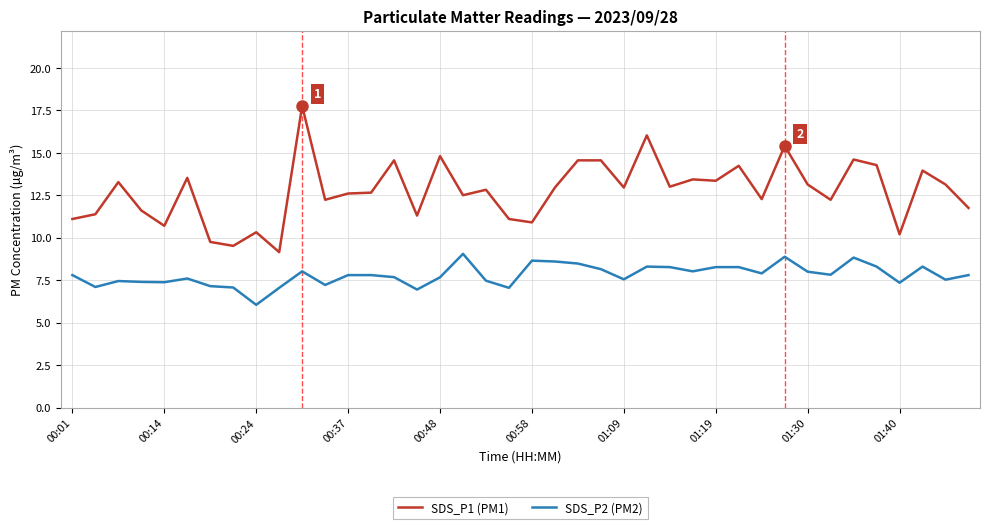

What is the minimum value for SDS_P1 (PM1)?

9.2